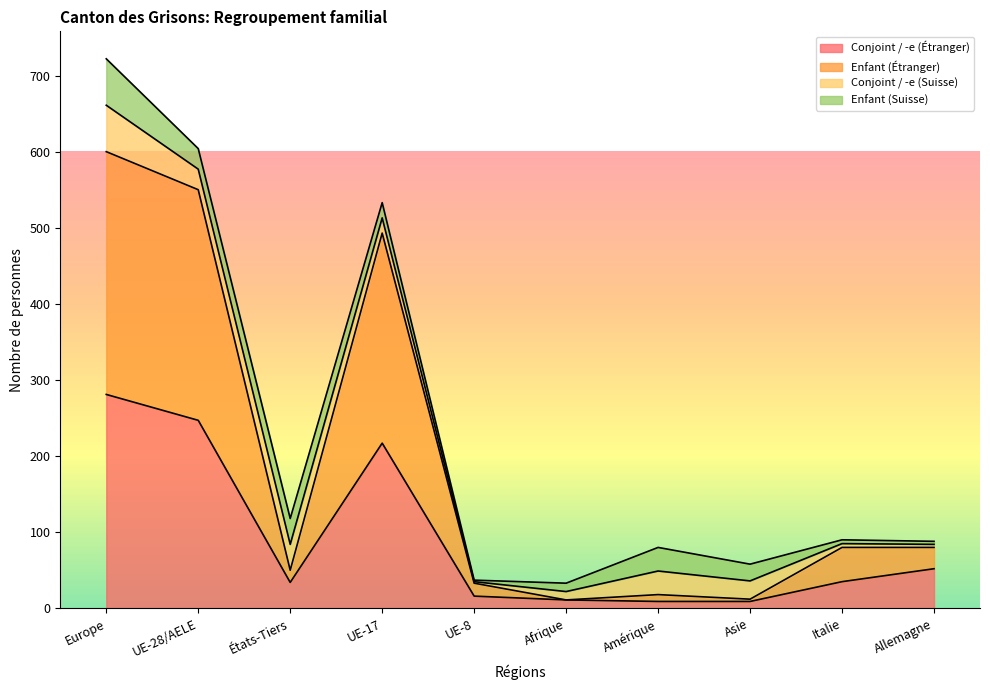

What are all the series names shown in the legend?

Conjoint / -e (Étranger), Enfant (Étranger), Conjoint / -e (Suisse), Enfant (Suisse)